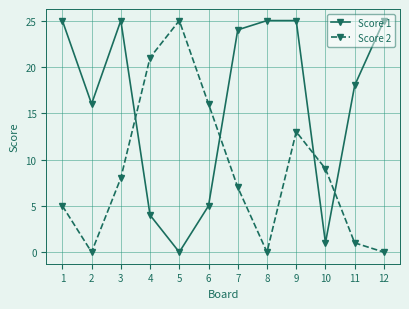

Rank the series by their average value, from lowest to highest.

Score 2, Score 1